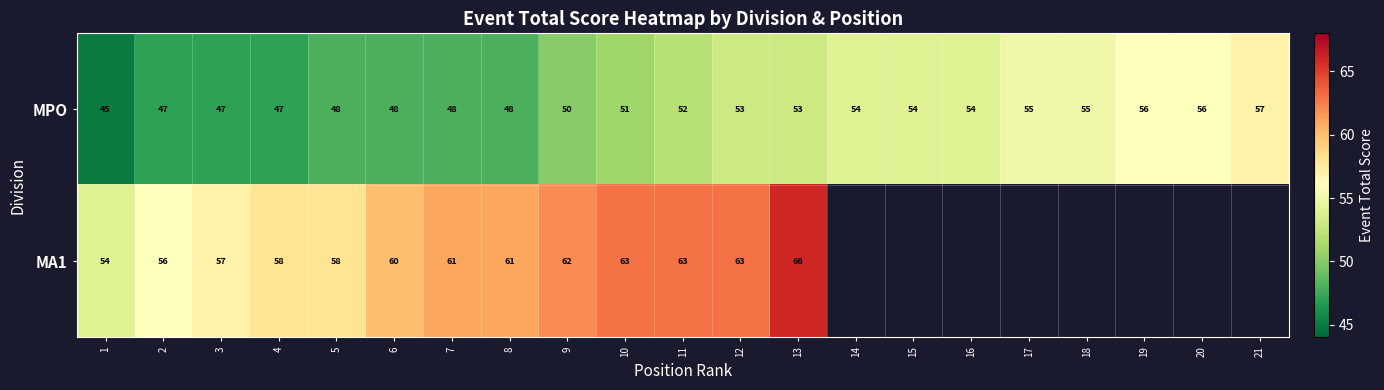

How many series are shown in this chart?

2